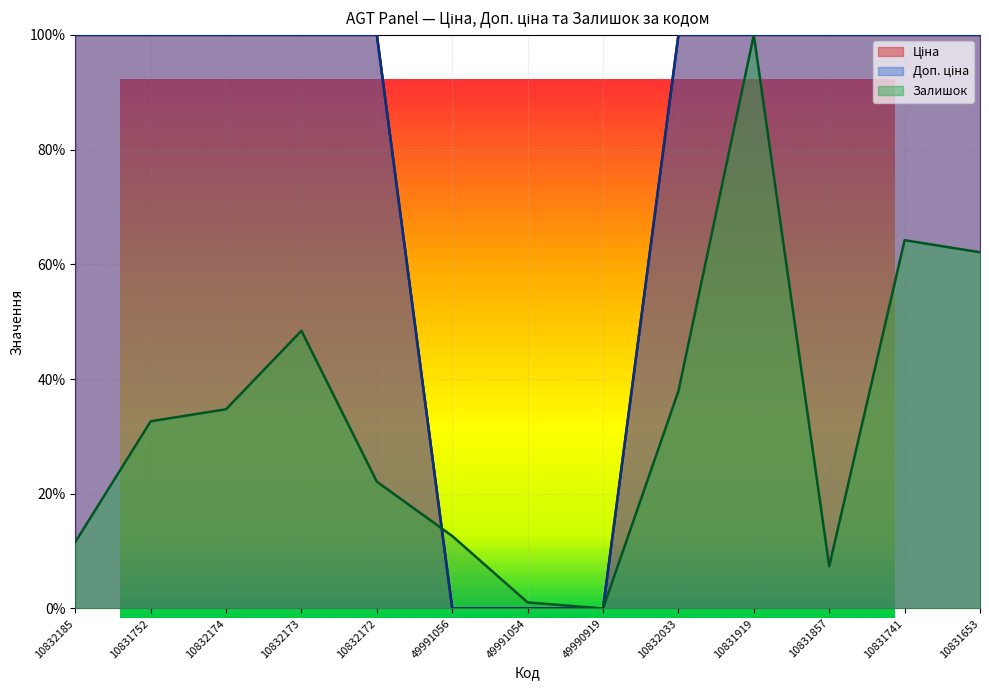

Reading right to left, list all the values displayed in this chart.

Ціна: 100.0	100.0	100.0	100.0	100.0	0.0	0.0	0.0	100.0	100.0	100.0	100.0	100.0
Доп. ціна: 100.0	100.0	100.0	100.0	100.0	0.0	0.0	0.0	100.0	100.0	100.0	100.0	100.0
Залишок: 62.1	64.2	7.4	100.0	37.9	0.0	1.1	12.6	22.1	48.4	34.7	32.6	11.6